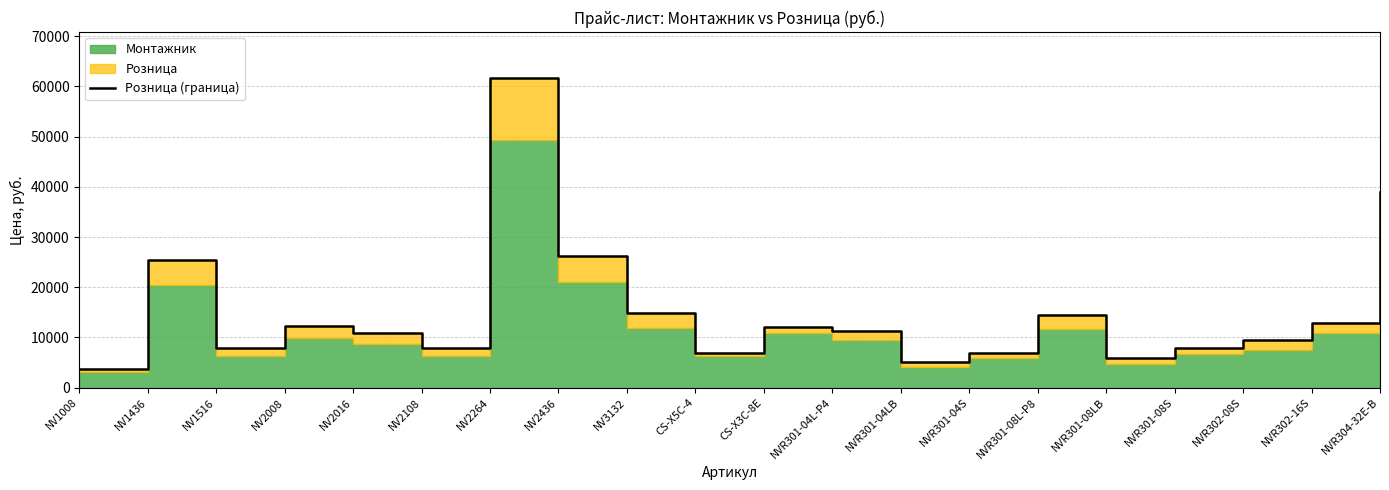

True or false: there are more than 1 points higher than both neighbors.

True